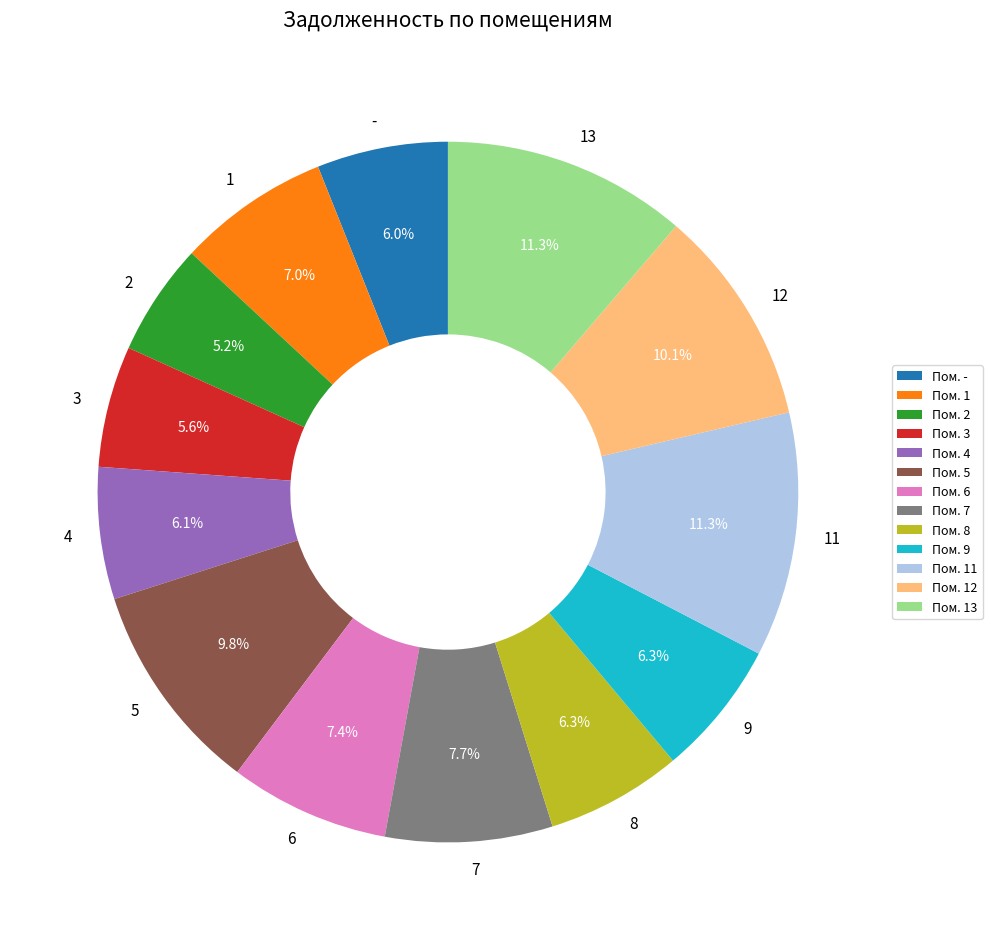

To the nearest percent, what percentage of the pie is 11?

11%